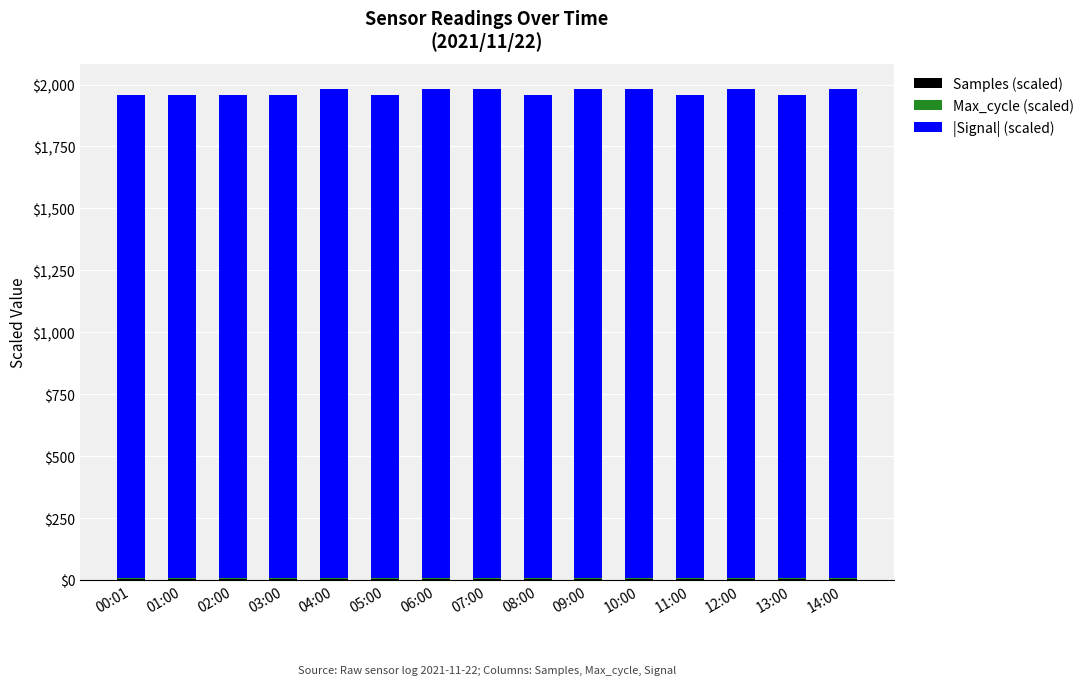

Rank the series by their maximum value, from highest to lowest.

|Signal| (scaled), Max_cycle (scaled), Samples (scaled)